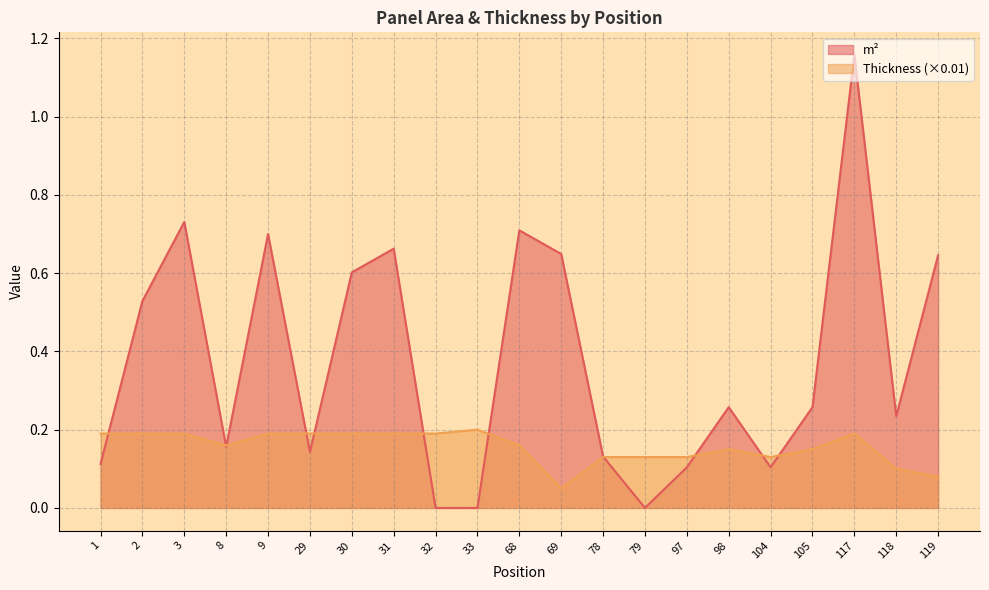

Which series has the widest spread of values?

m²